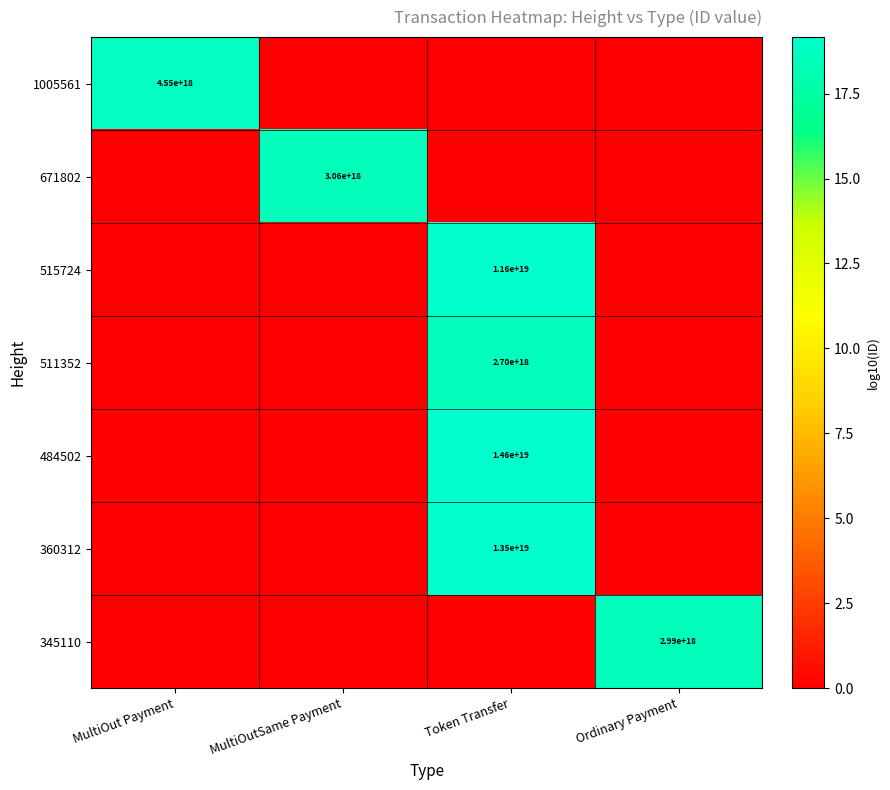

The 360312 series shows 13500000000000000000 at Token Transfer. True or false?

True